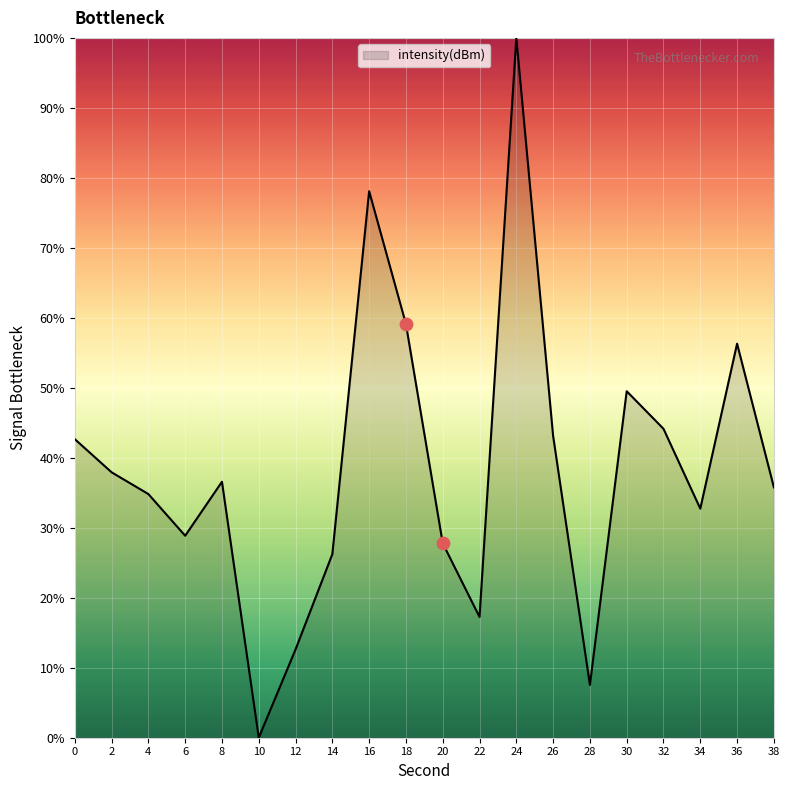

Between 22 and 30, which is larger?

30